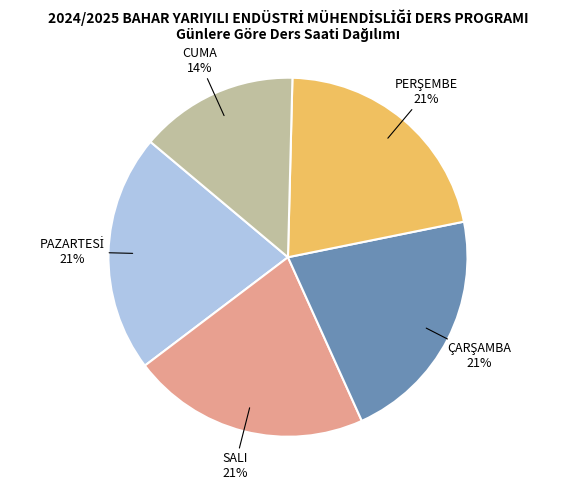

Approximately how many times larger is the value at CUMA compared to SALI?

0.7